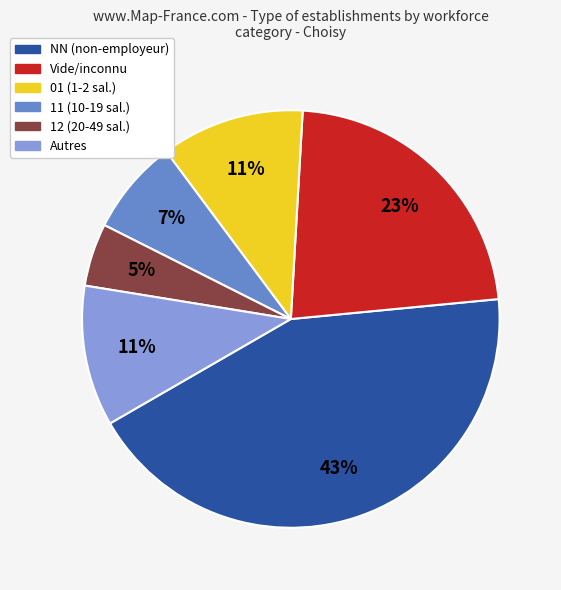

Does Vide/inconnu represent more than half of the total?

No